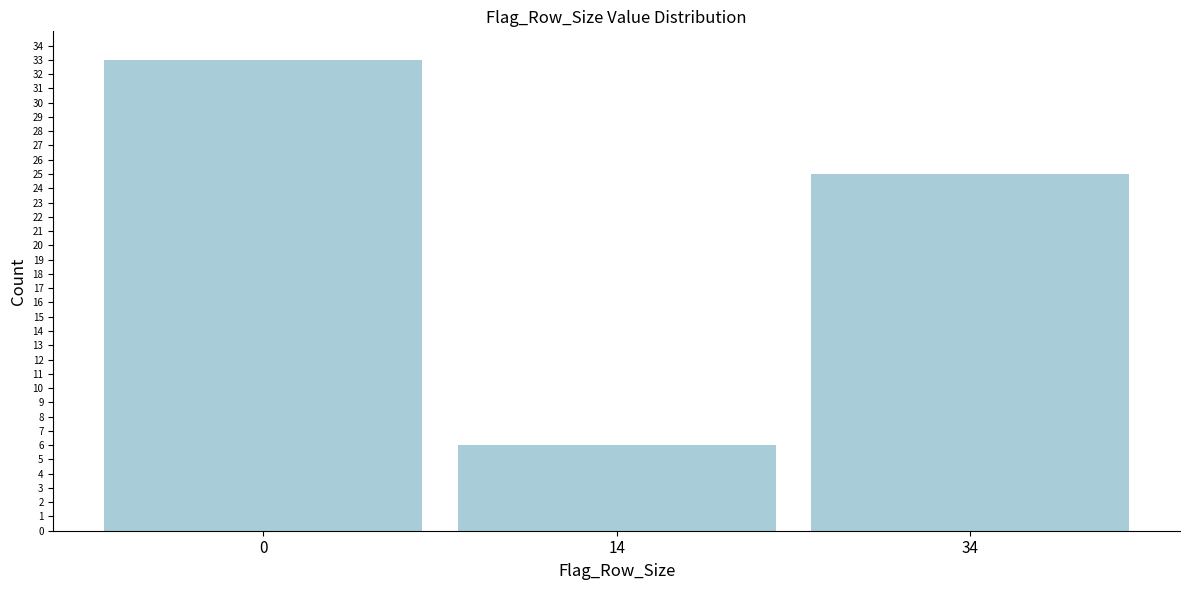

Reading right to left, extract all data points from this chart.

25	6	33